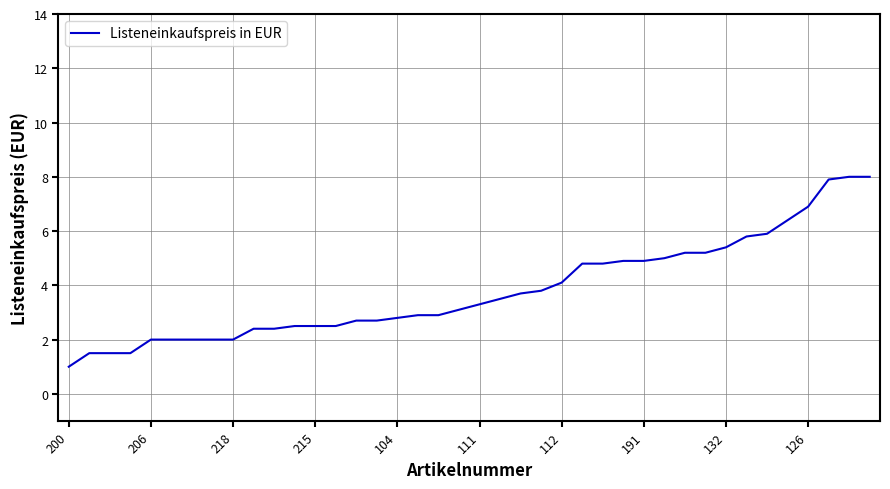

What is the minimum value shown in the chart?

1.0